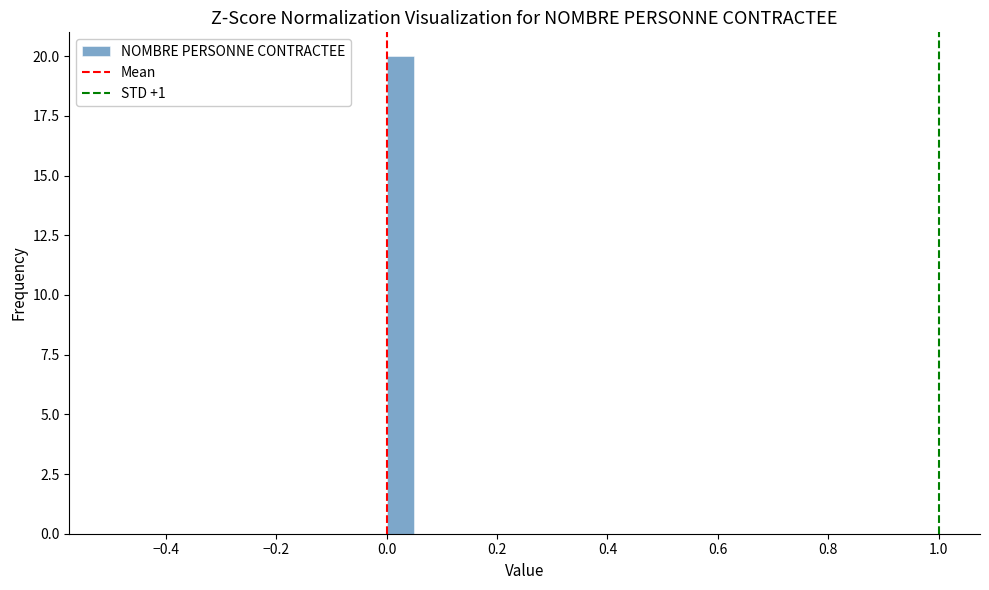

Around what value on the x-axis is the tallest bar? Give the approximate position of its centre, as read against the axis.

0.02